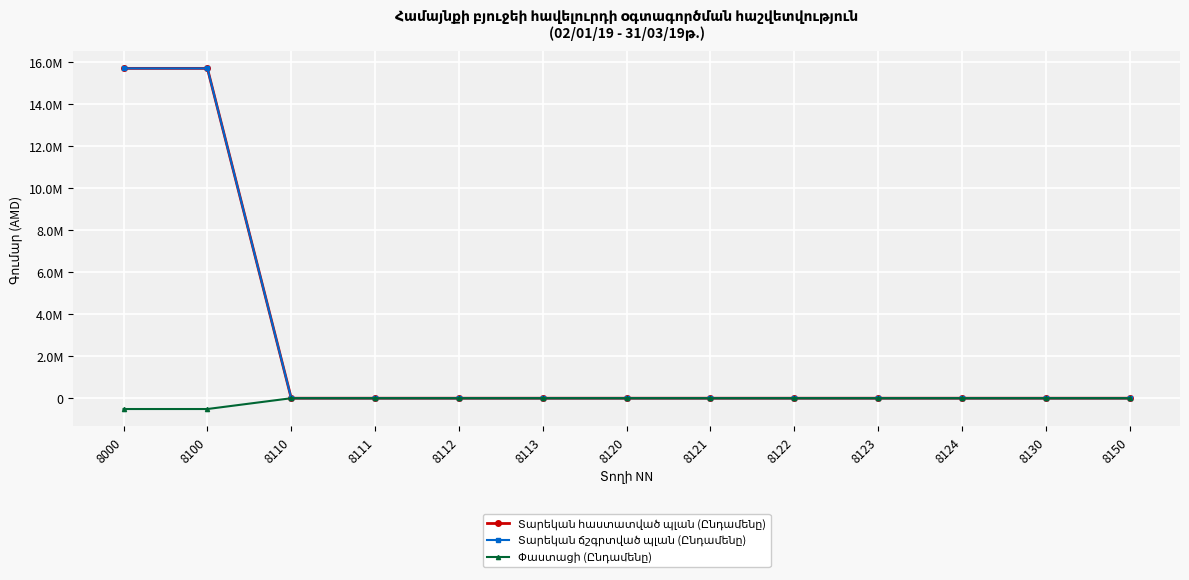

Which series has the largest total across all categories?

Տարեկան հաստատված պլան (Ընդամենը)